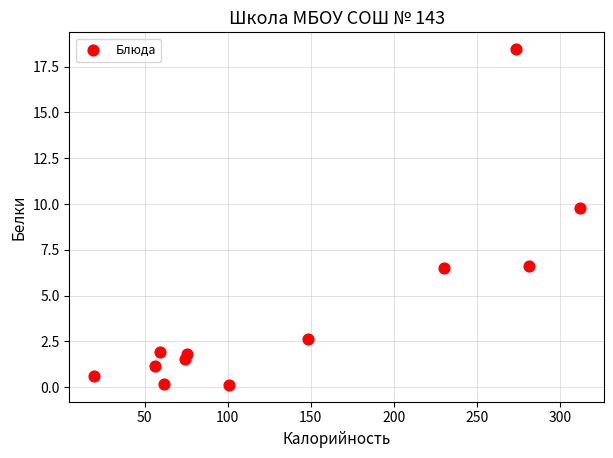

What Y value in the scatter plot is closest to 9?

9.8